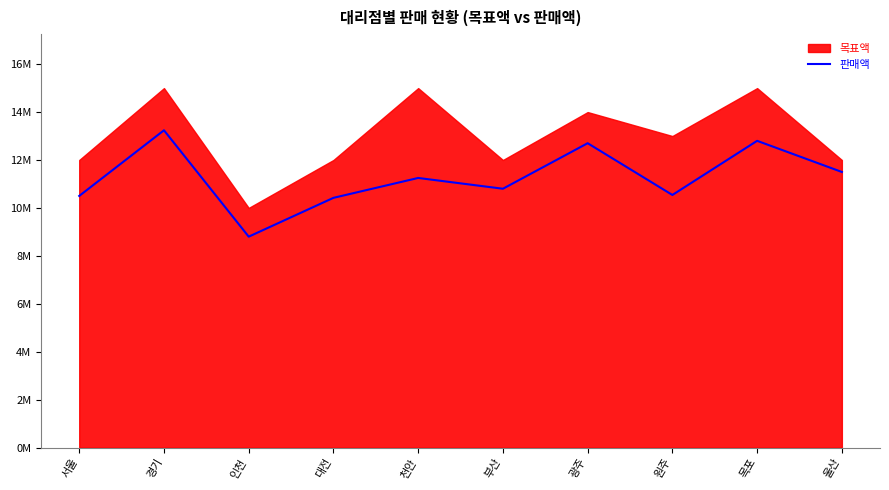

Between 경기 and 부산, which is larger?

경기